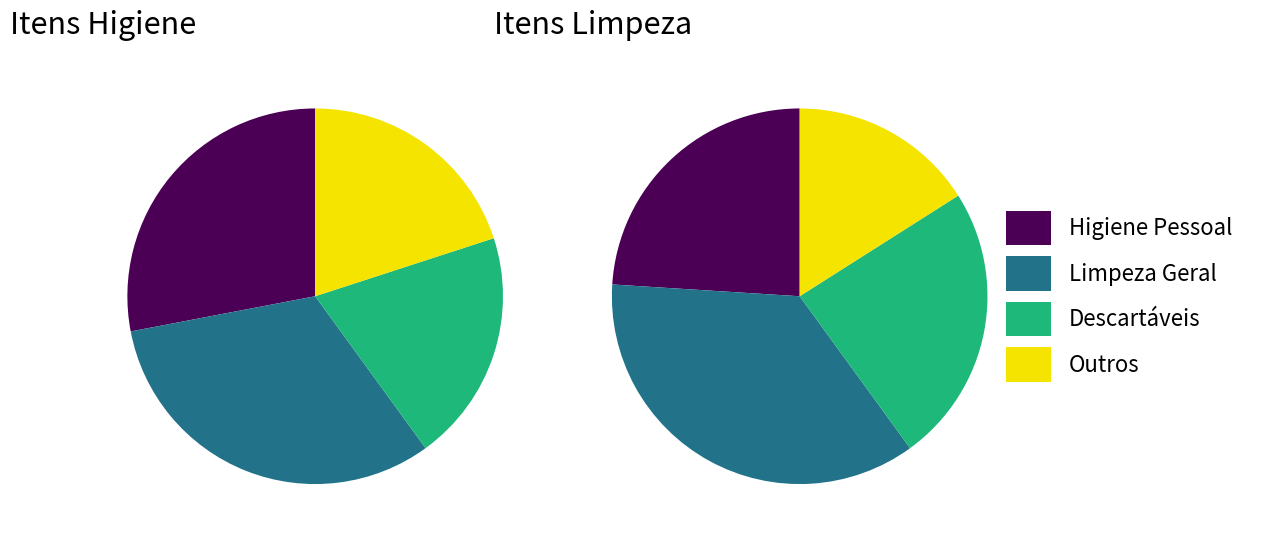

Which series has the largest range (max minus min)?

Higiene Pessoal